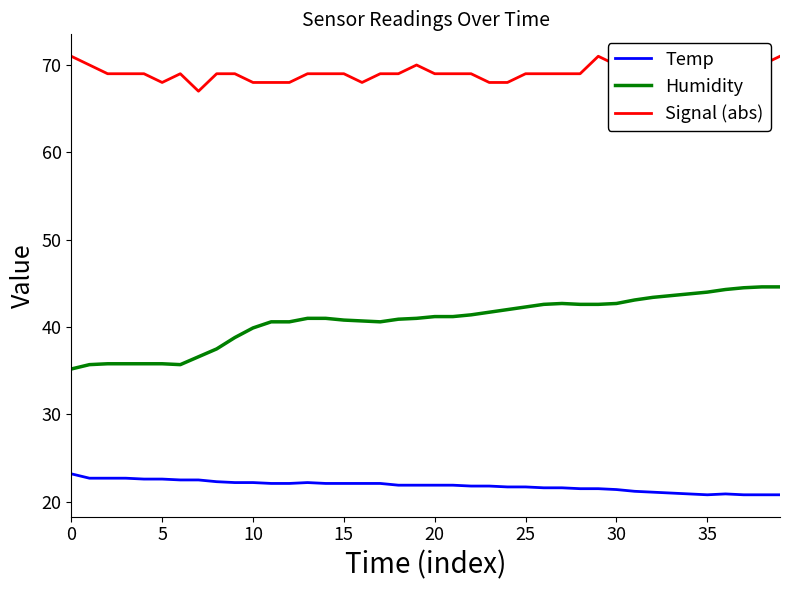

What is the difference between the Humidity values at 21 and 10?

1.3